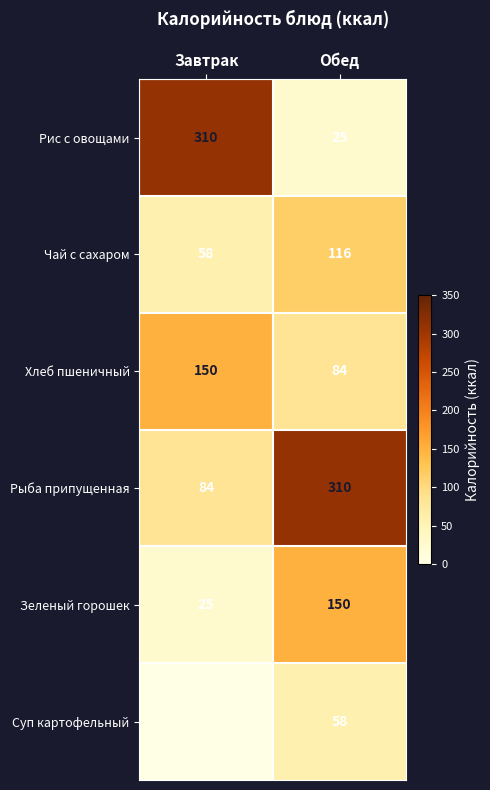

What is the difference between the Рыба припущенная values at Завтрак and Обед?

226